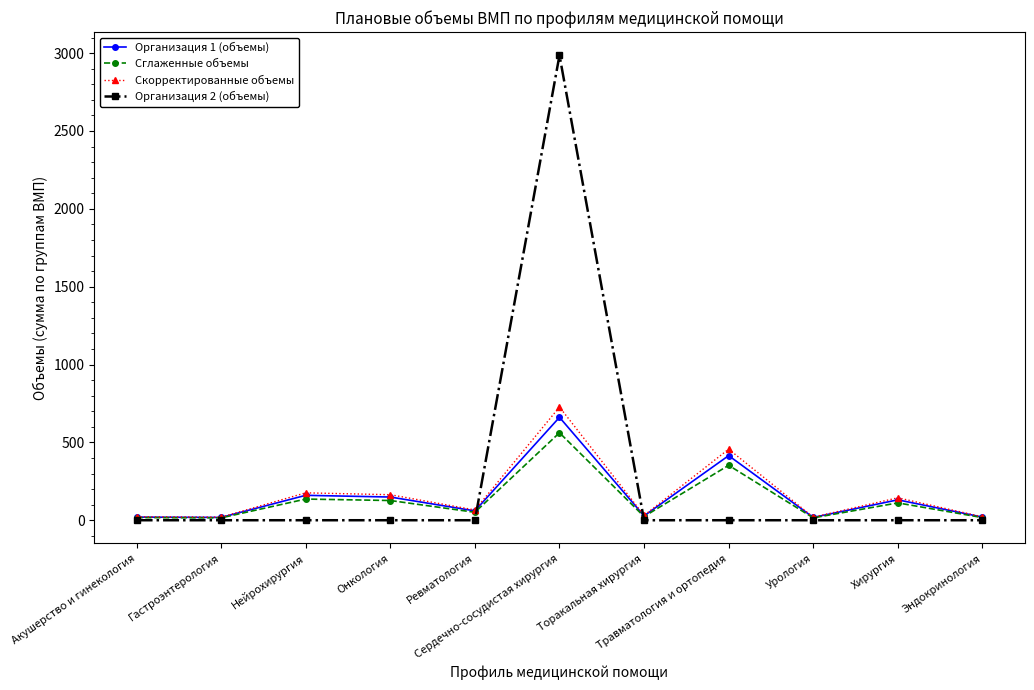

How many categories are shown in the chart?

11